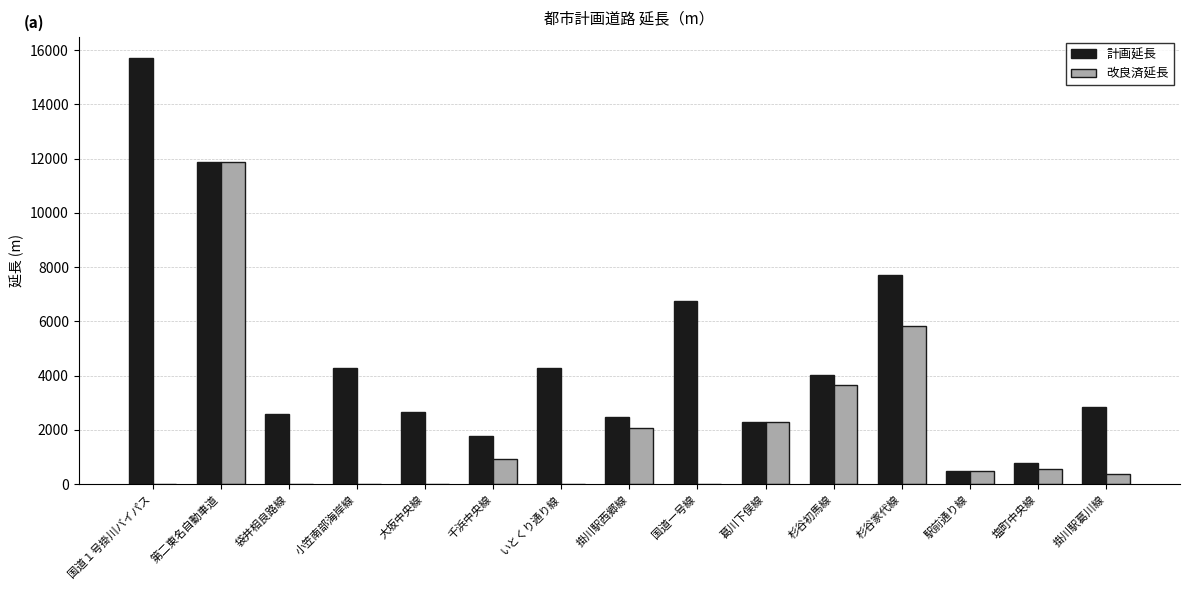

Which series has the largest range (max minus min)?

計画延長